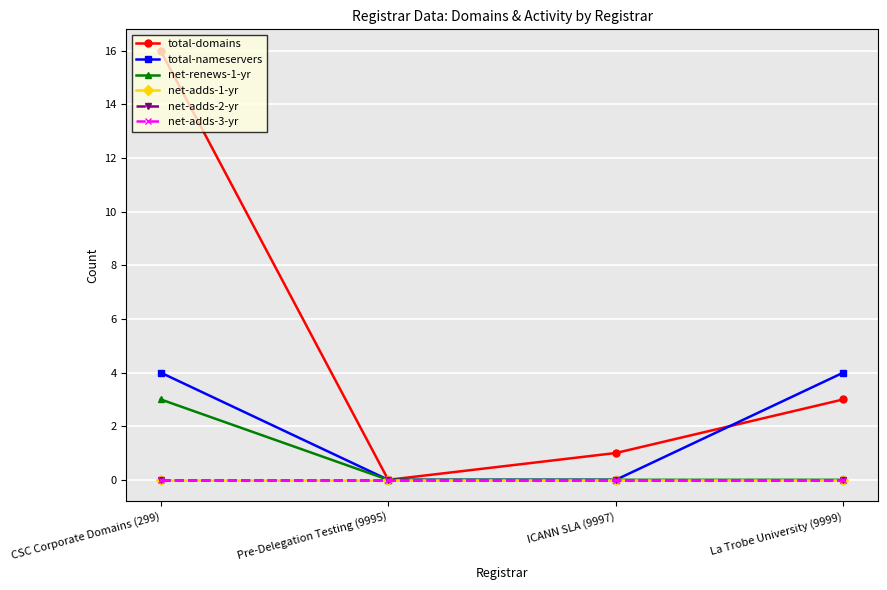

How many lines are shown in the chart?

6